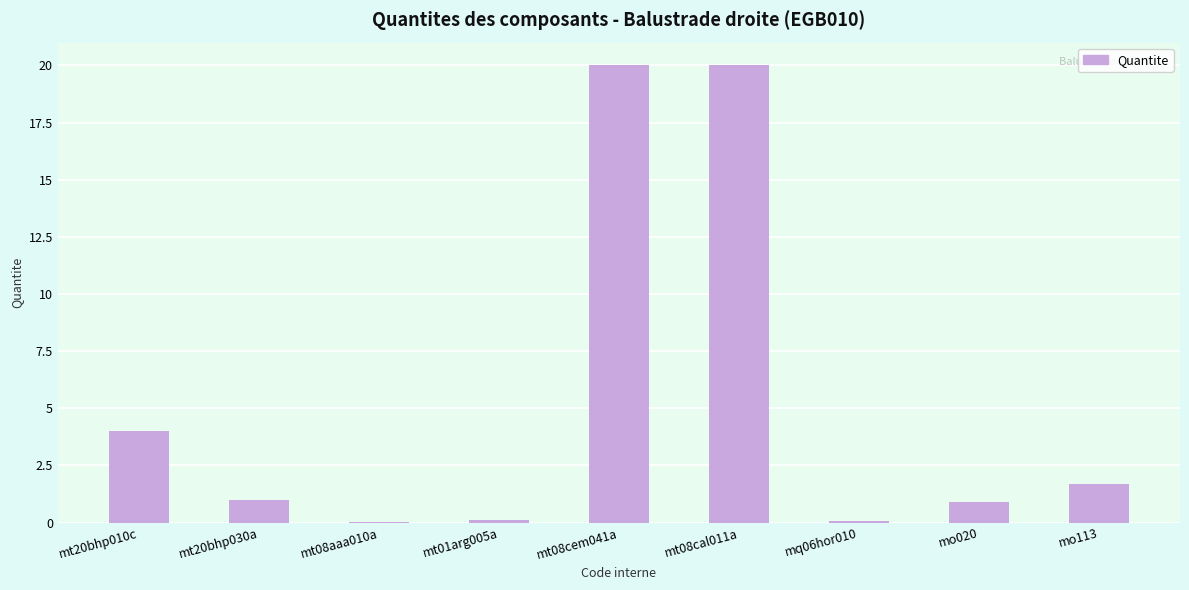

The chart shows a value of 31.8 at mt08cal011a. True or false?

False